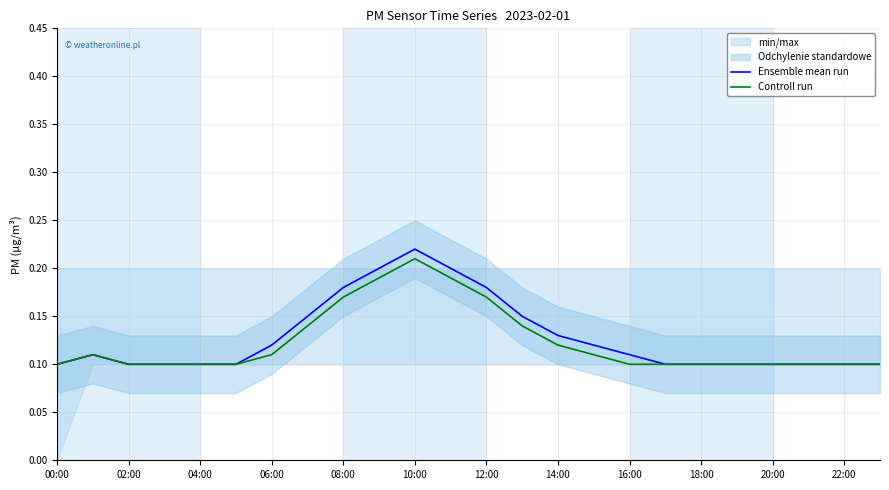

True or false: Ensemble mean run and Controll run intersect in this chart.

False